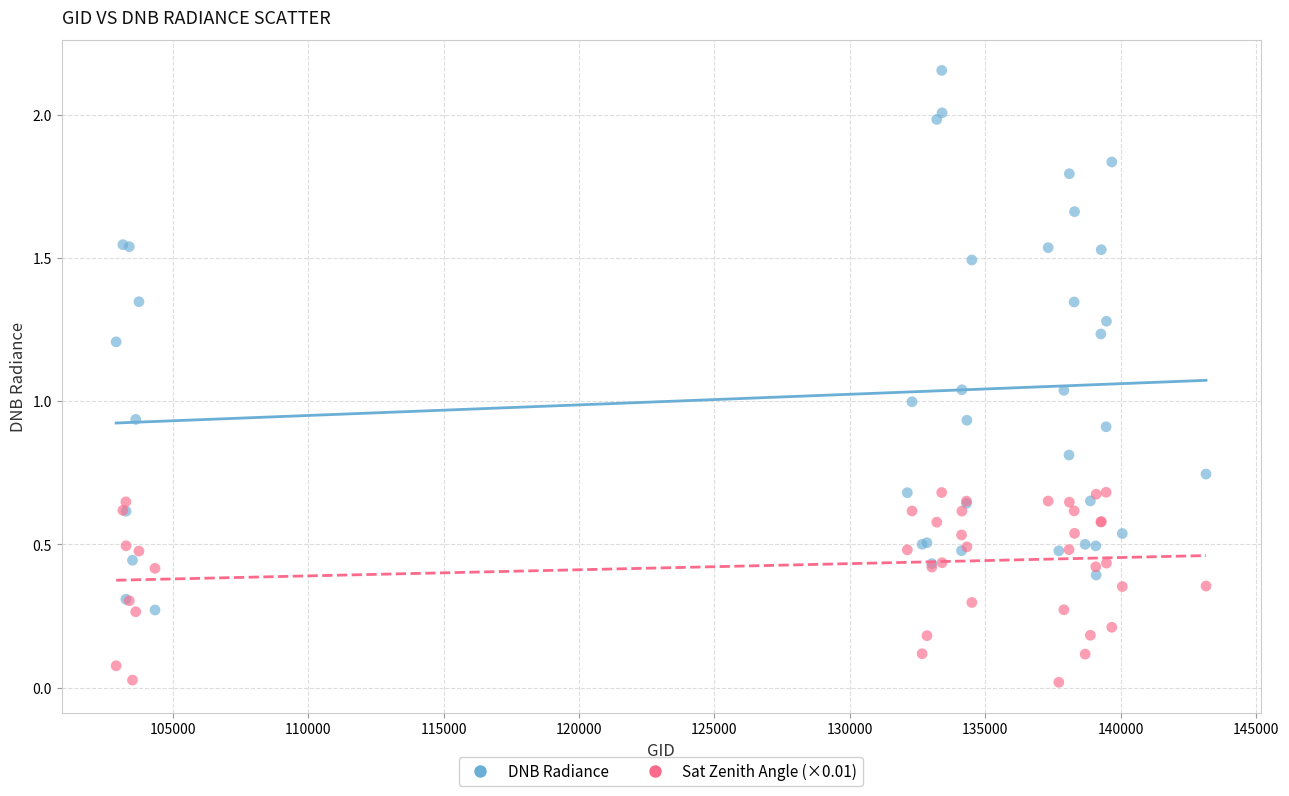

Which series reaches the minimum Y coordinate?

Sat Zenith Angle (×0.01)